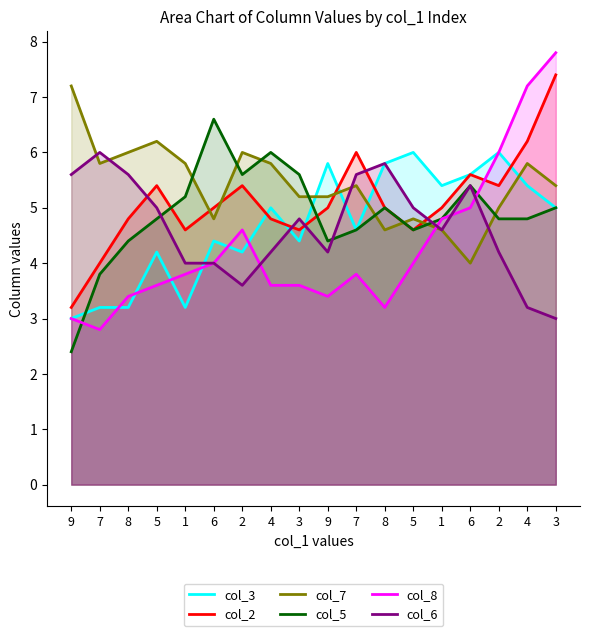

How many values in the col_6 series exceed 4?

14